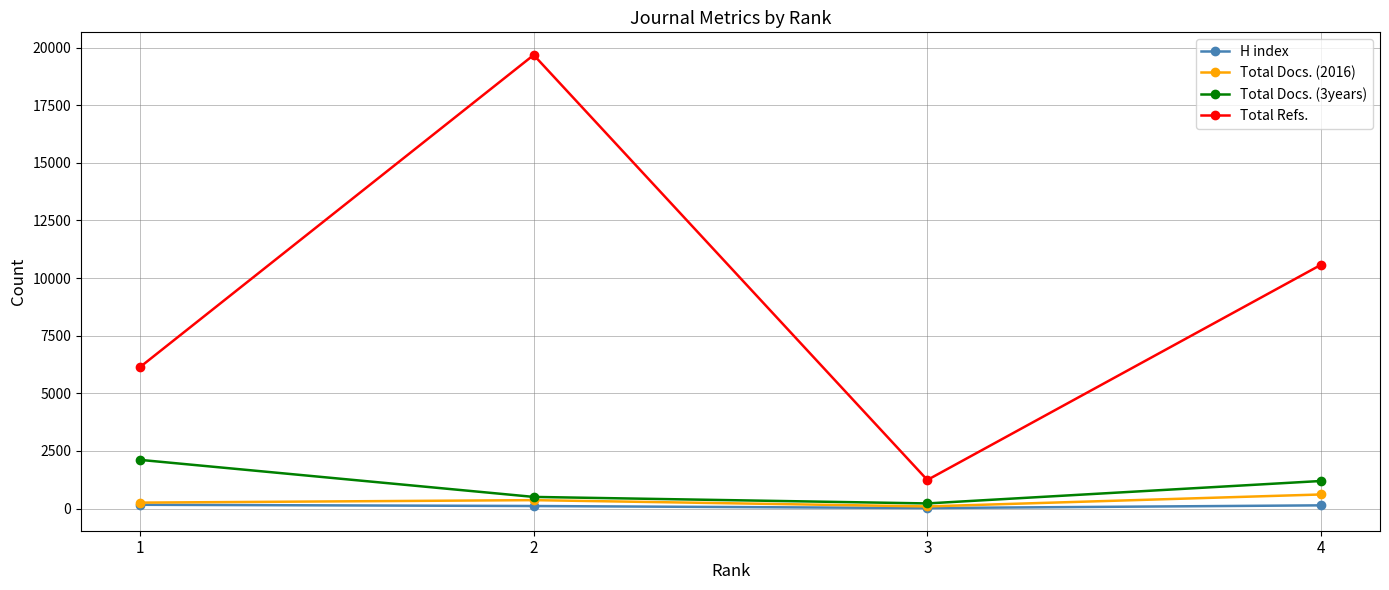

What is the smallest value displayed?

20